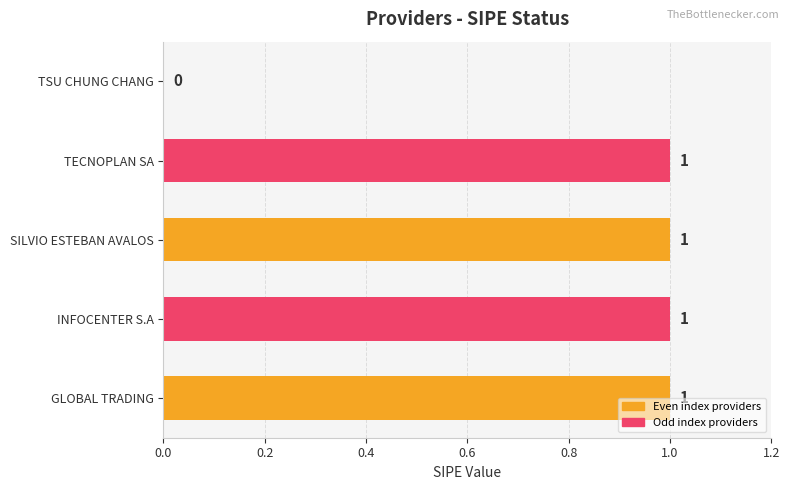

What is the ratio of the value at INFOCENTER S.A to the value at TECNOPLAN SA?

1.0